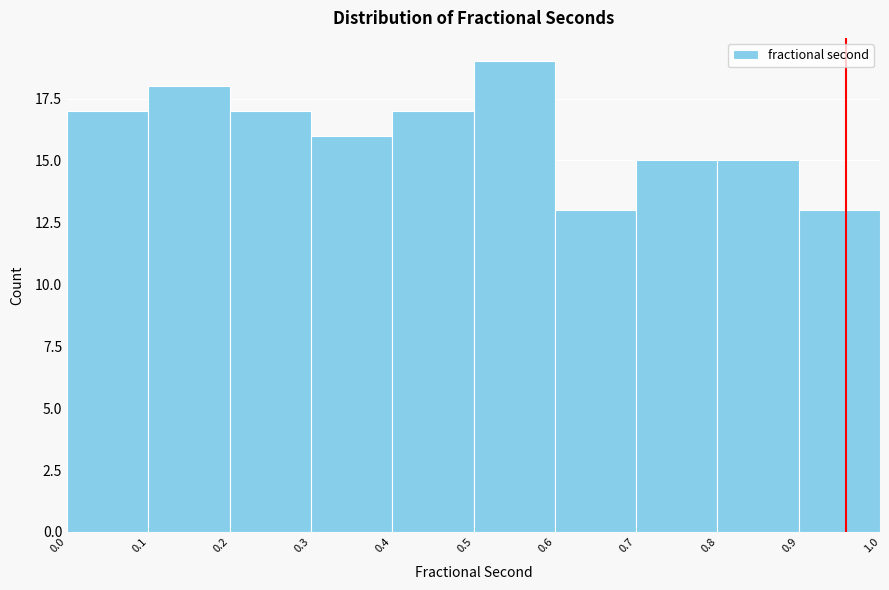

Reading left to right, list every bar in this chart as the range it spans on the x-axis followed by its height. The values are not printed on the chart, so give them approximately, as read against the axis.

0.0 to 0.1: 17
0.1 to 0.2: 18
0.2 to 0.3: 17
0.3 to 0.4: 16
0.4 to 0.5: 17
0.5 to 0.6: 19
0.6 to 0.7: 13
0.7 to 0.8: 15
0.8 to 0.9: 15
0.9 to 1.0: 13